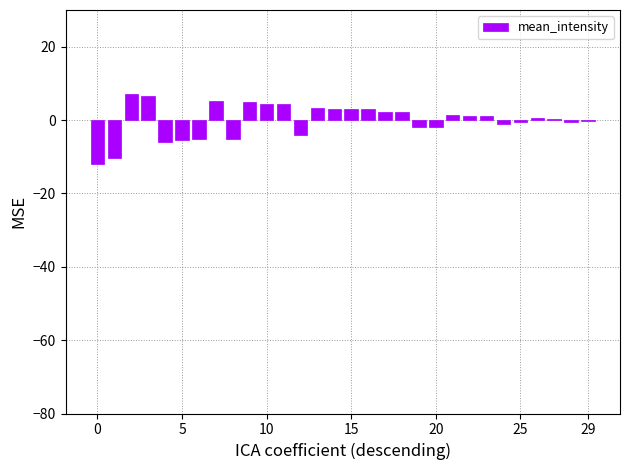

What is the maximum value shown in the chart?

7.0